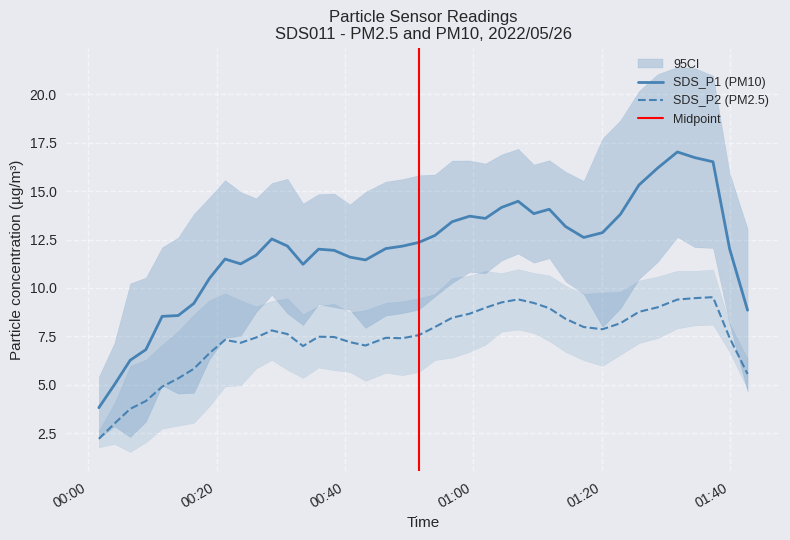

Which series has the largest range (max minus min)?

SDS_P1